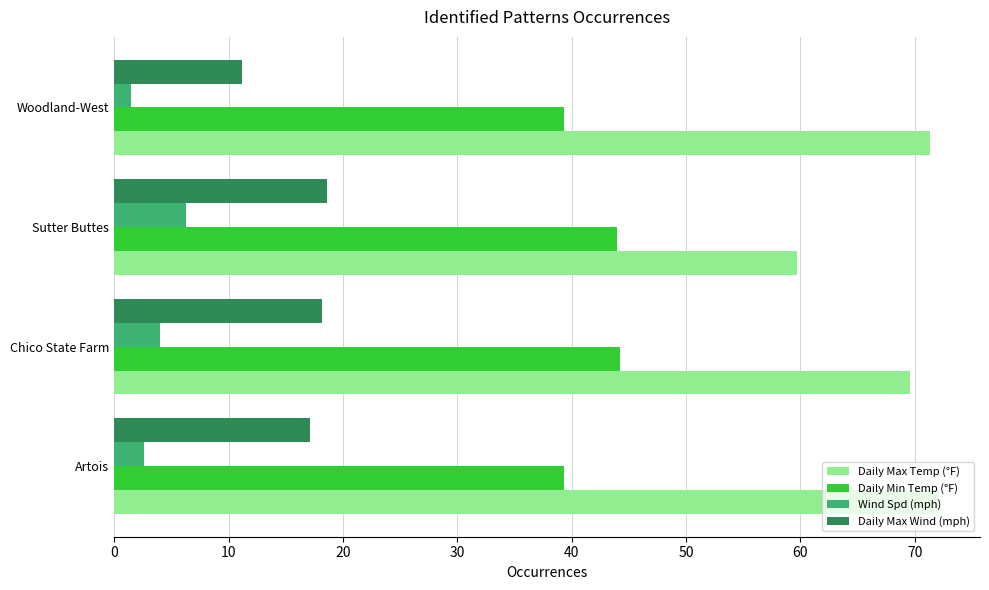

Which series has the largest range (max minus min)?

Daily Max Temp (°F)